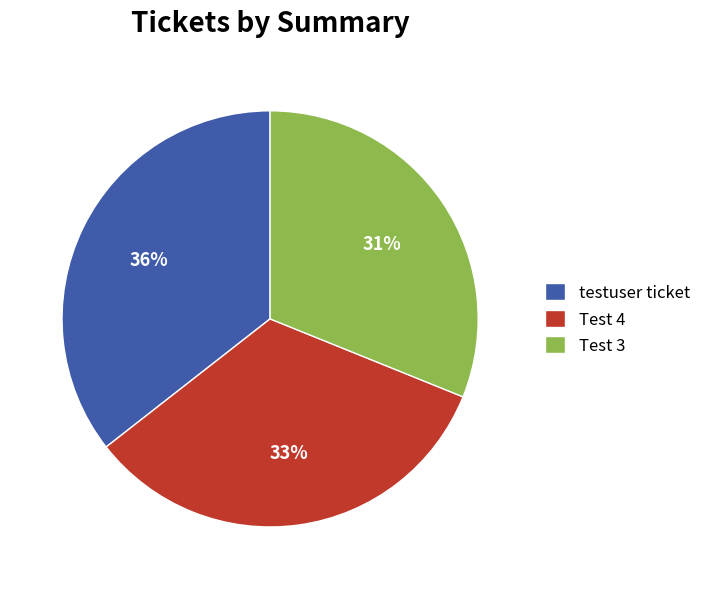

Which has a higher value, Test 3 or testuser ticket?

testuser ticket